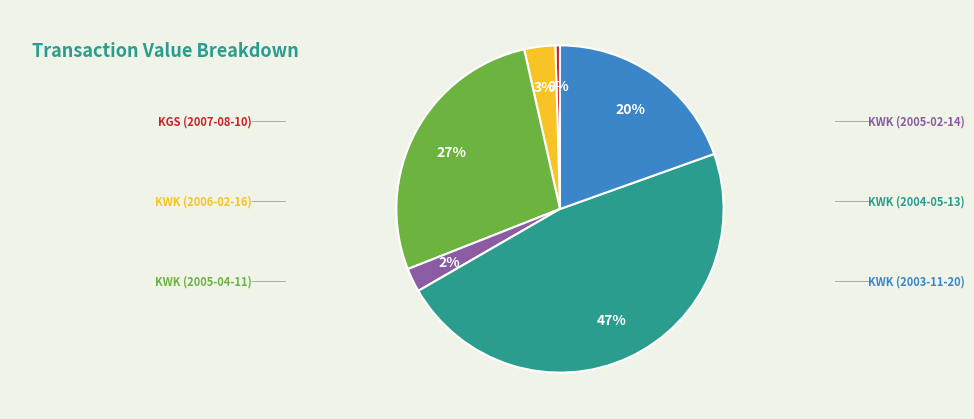

Is there any slice that represents more than half of the pie?

No